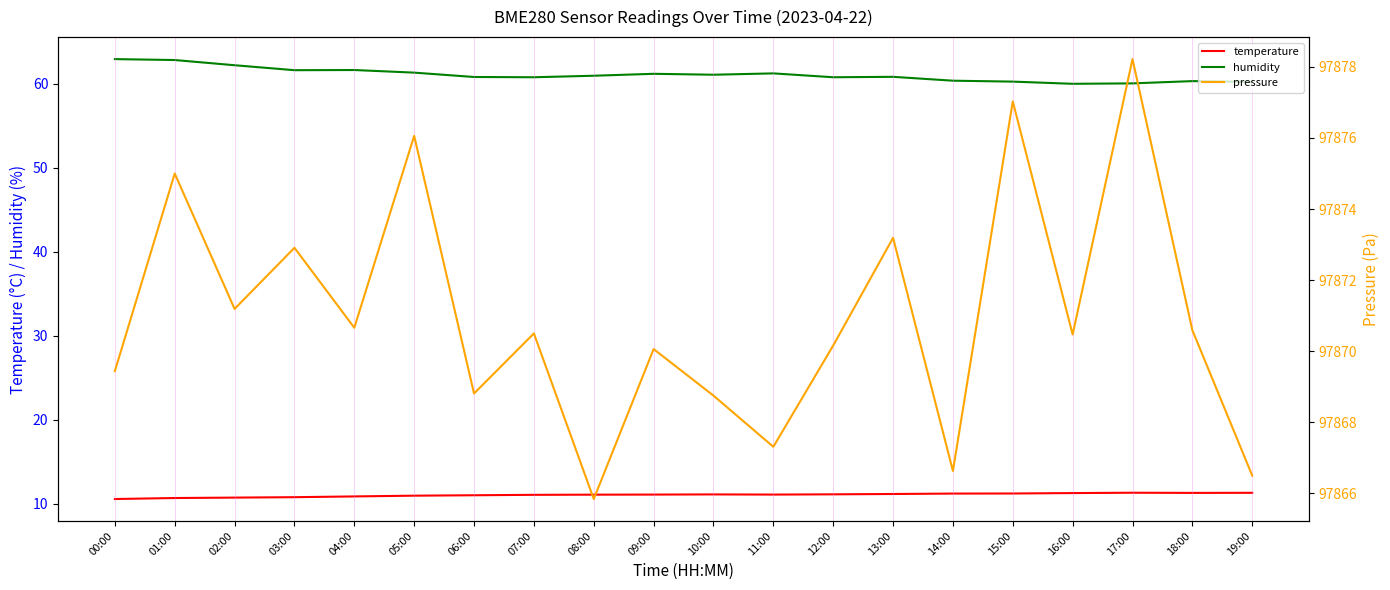

Reading right to left, list all the values displayed in this chart.

temperature: 19:00=11.3	18:00=11.3	17:00=11.3	16:00=11.3	15:00=11.2	14:00=11.2	13:00=11.2	12:00=11.1	11:00=11.1	10:00=11.1	09:00=11.1	08:00=11.1	07:00=11.1	06:00=11.0	05:00=11.0	04:00=10.9	03:00=10.8	02:00=10.7	01:00=10.7	00:00=10.6
humidity: 19:00=60.2	18:00=60.3	17:00=60.0	16:00=60.0	15:00=60.3	14:00=60.4	13:00=60.8	12:00=60.8	11:00=61.2	10:00=61.1	09:00=61.2	08:00=61.0	07:00=60.8	06:00=60.8	05:00=61.3	04:00=61.6	03:00=61.6	02:00=62.2	01:00=62.8	00:00=62.9
pressure: 19:00=97866.5	18:00=97870.6	17:00=97878.2	16:00=97870.5	15:00=97877.0	14:00=97866.6	13:00=97873.2	12:00=97870.2	11:00=97867.3	10:00=97868.8	09:00=97870.1	08:00=97865.8	07:00=97870.5	06:00=97868.8	05:00=97876.1	04:00=97870.7	03:00=97872.9	02:00=97871.2	01:00=97875.0	00:00=97869.4